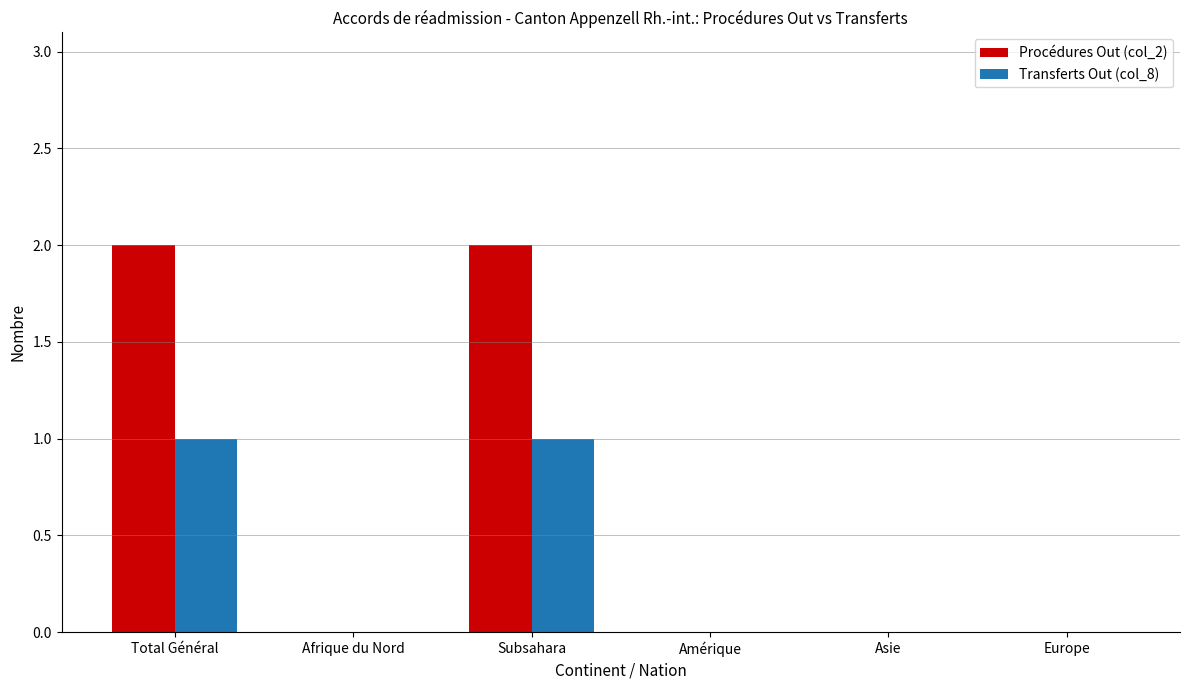

What is the sum of the Procédures Out (col_2) values at Total Général and Europe?

2